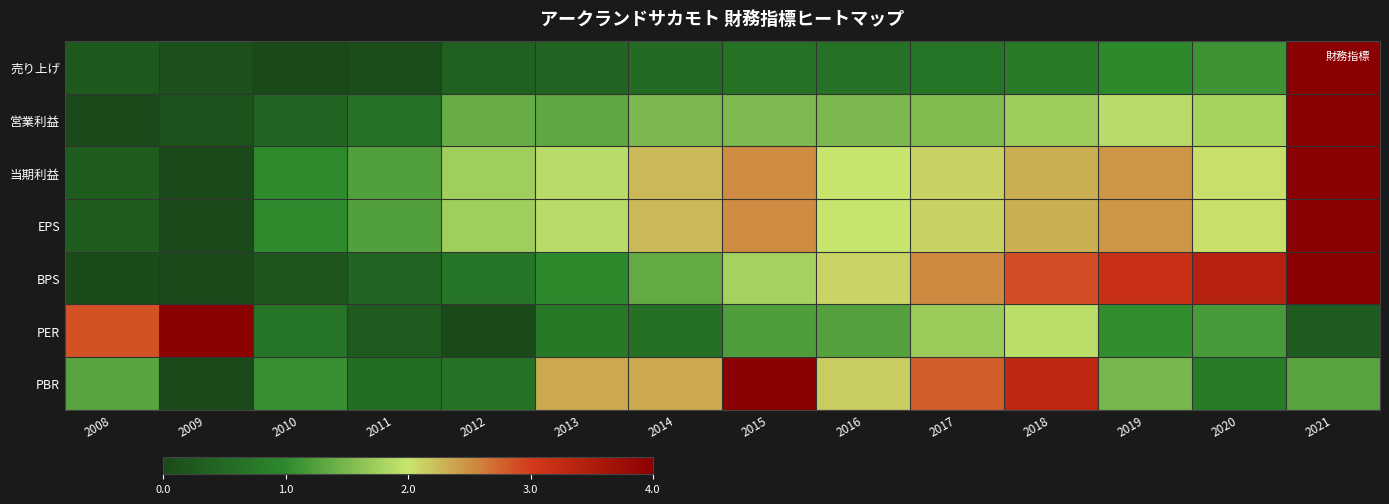

Reading left to right, transcribe all the data shown in this chart.

売り上げ: 2008=0.1	2009=0.0	2010=0.0	2011=0.0	2012=0.1	2013=0.1	2014=0.1	2015=0.2	2016=0.2	2017=0.2	2018=0.2	2019=0.2	2020=0.3	2021=1.0
営業利益: 2008=0.0	2009=0.0	2010=0.1	2011=0.2	2012=0.3	2013=0.3	2014=0.4	2015=0.4	2016=0.4	2017=0.4	2018=0.4	2019=0.5	2020=0.4	2021=1.0
当期利益: 2008=0.1	2009=0.0	2010=0.3	2011=0.3	2012=0.4	2013=0.5	2014=0.6	2015=0.6	2016=0.5	2017=0.5	2018=0.6	2019=0.6	2020=0.5	2021=1.0
EPS: 2008=0.1	2009=0.0	2010=0.3	2011=0.3	2012=0.4	2013=0.5	2014=0.6	2015=0.6	2016=0.5	2017=0.5	2018=0.6	2019=0.6	2020=0.5	2021=1.0
BPS: 2008=0.0	2009=0.0	2010=0.0	2011=0.1	2012=0.2	2013=0.2	2014=0.3	2015=0.4	2016=0.5	2017=0.6	2018=0.7	2019=0.8	2020=0.8	2021=1.0
PER: 2008=0.7	2009=1.0	2010=0.2	2011=0.1	2012=0.0	2013=0.2	2014=0.2	2015=0.3	2016=0.3	2017=0.4	2018=0.5	2019=0.3	2020=0.3	2021=0.1
PBR: 2008=0.3	2009=0.0	2010=0.3	2011=0.1	2012=0.2	2013=0.6	2014=0.6	2015=1.0	2016=0.5	2017=0.7	2018=0.8	2019=0.4	2020=0.2	2021=0.3